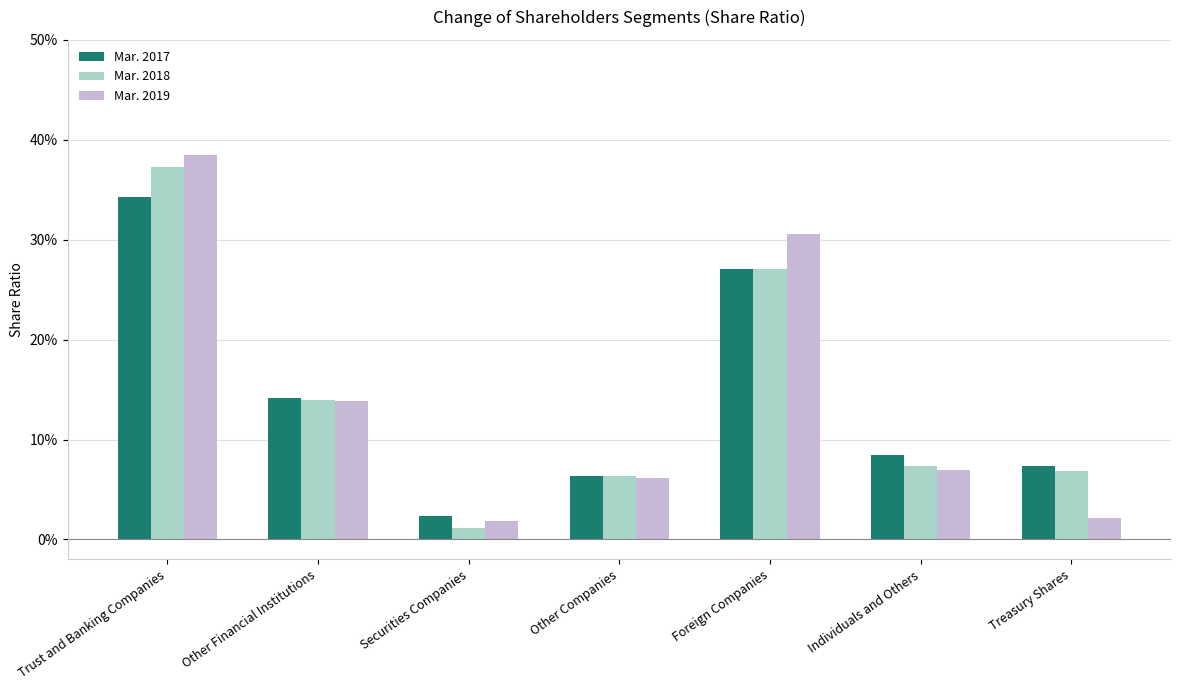

Are the bars horizontal?

No